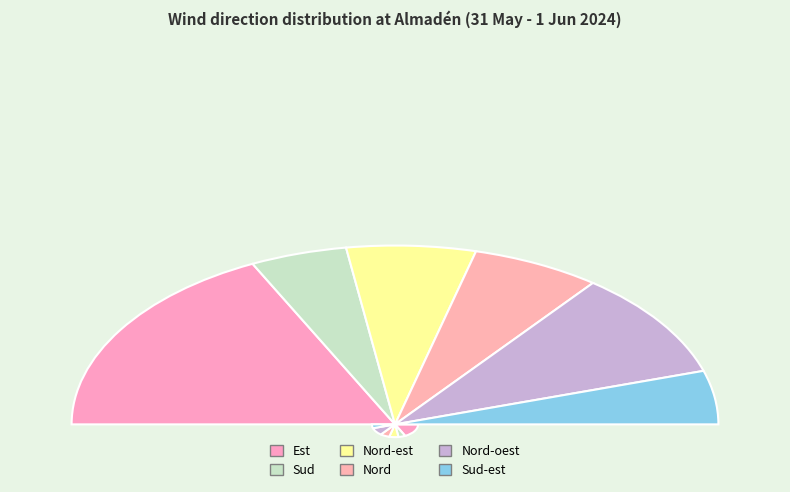

Is it true that Sud is 1% of the pie?

False